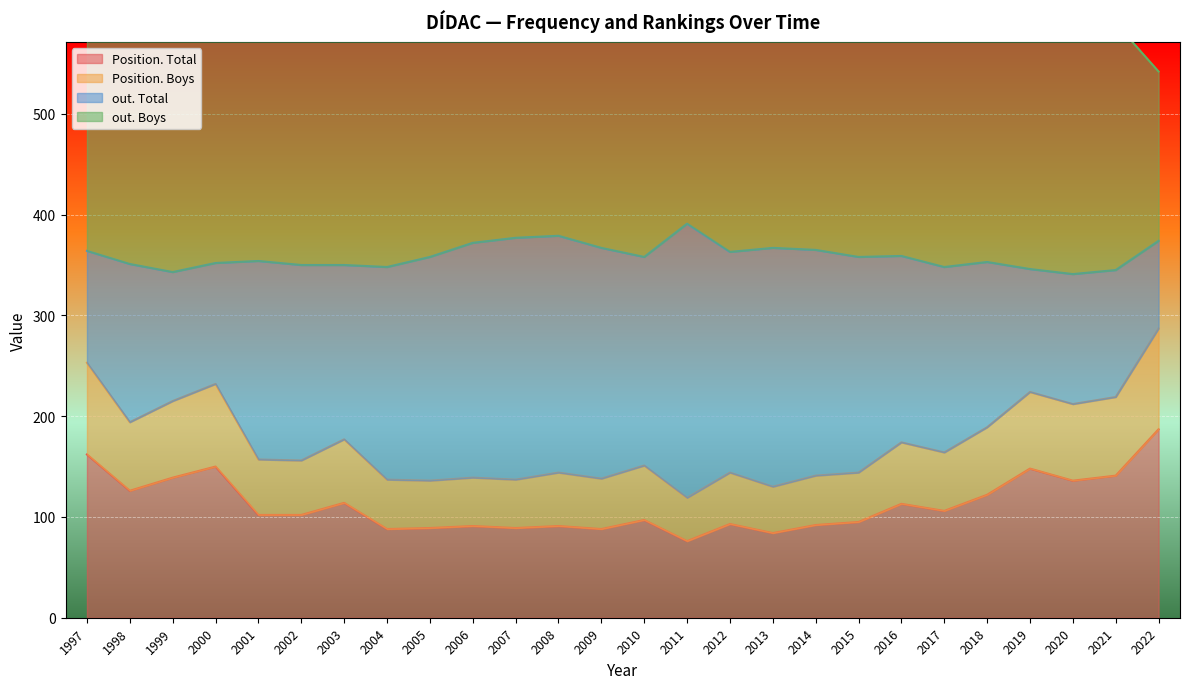

In out. Total, how many points are higher than both neighbors (excluding endpoints)?

6